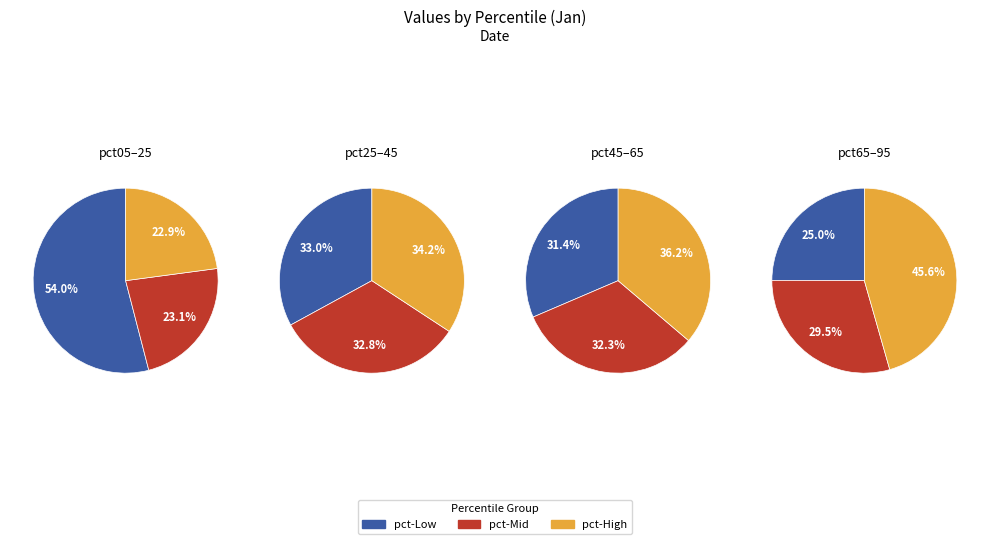

Which category has the biggest portion of the pie?

pct05